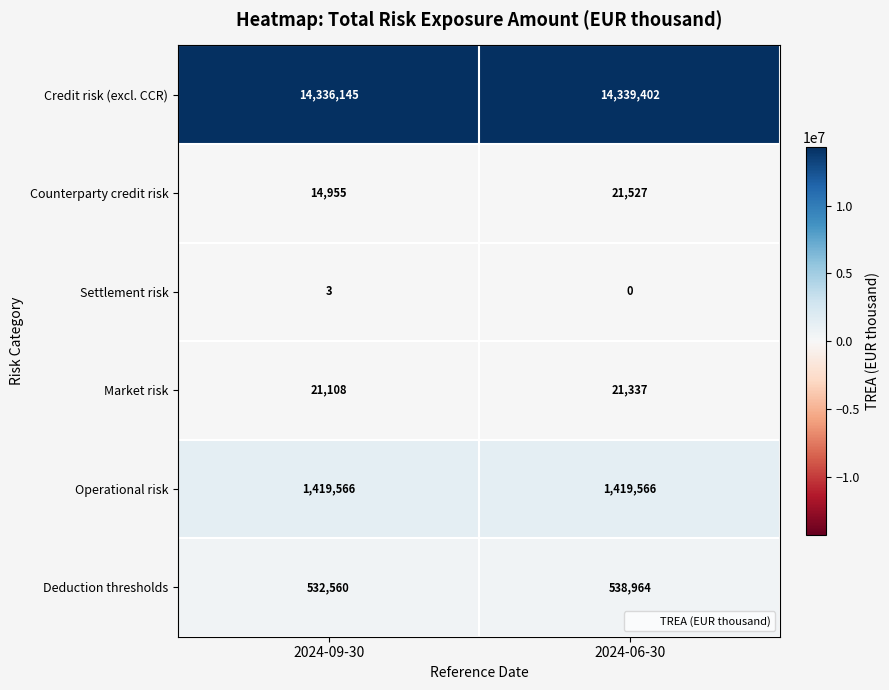

At which category is the sum across all series the highest?

2024-06-30